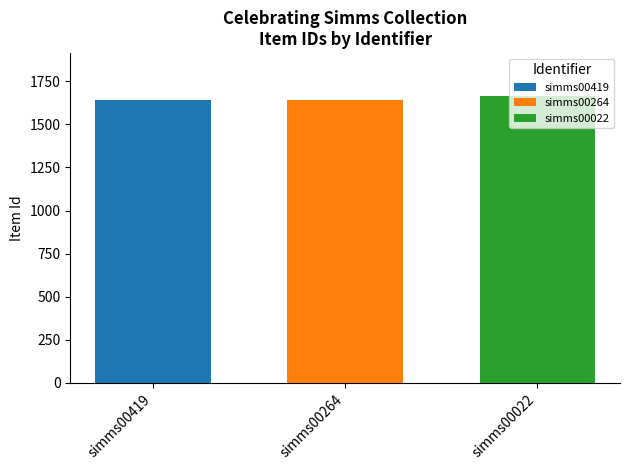

List the labels in order of simms00022 value, smallest first.

simms00264